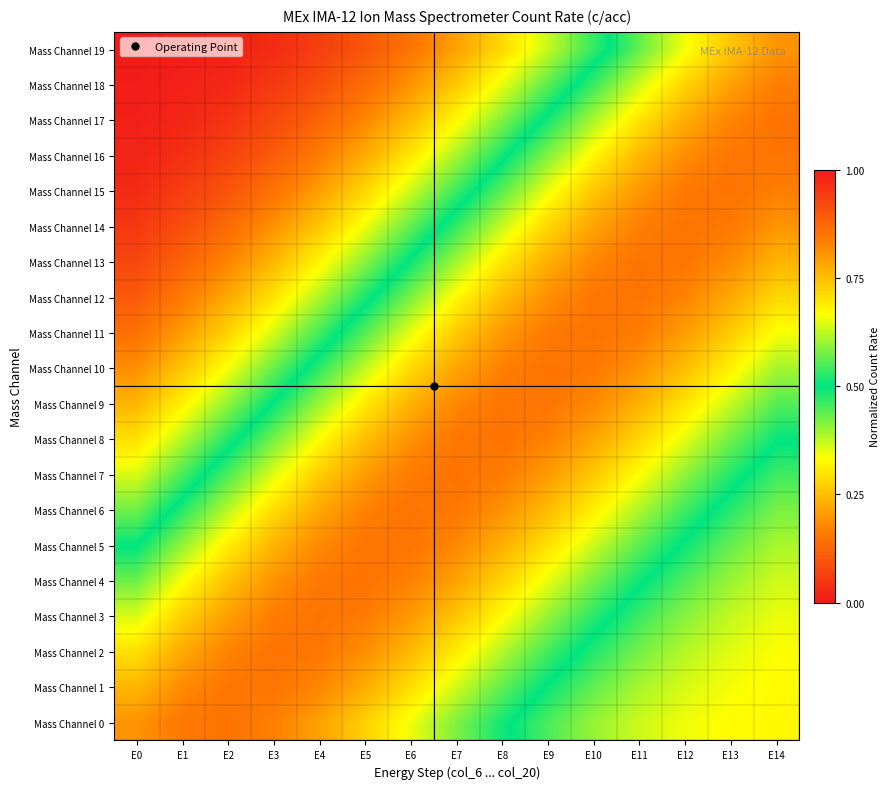

Between E5 and E1, which is larger?

E1